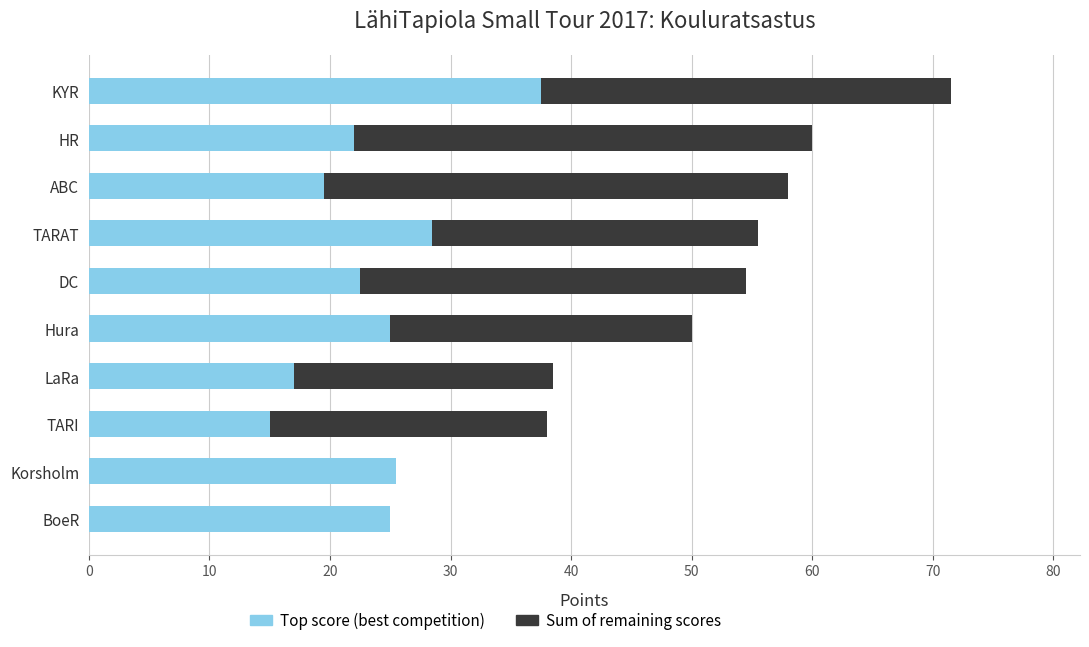

What is the sum of all Top score (best competition) values?

237.5